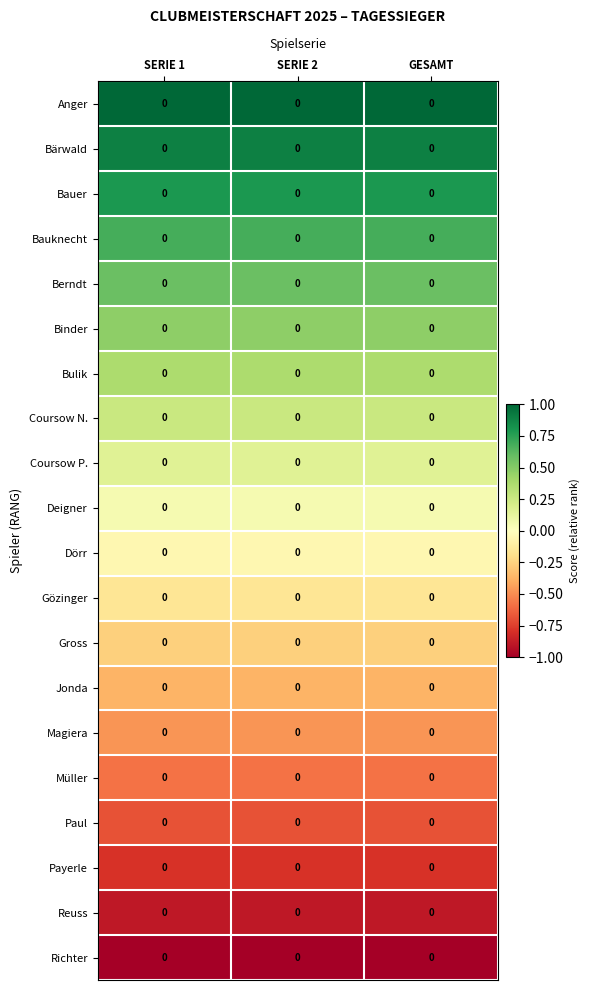

Where is Jonda nearest to the value 0?

SERIE 1